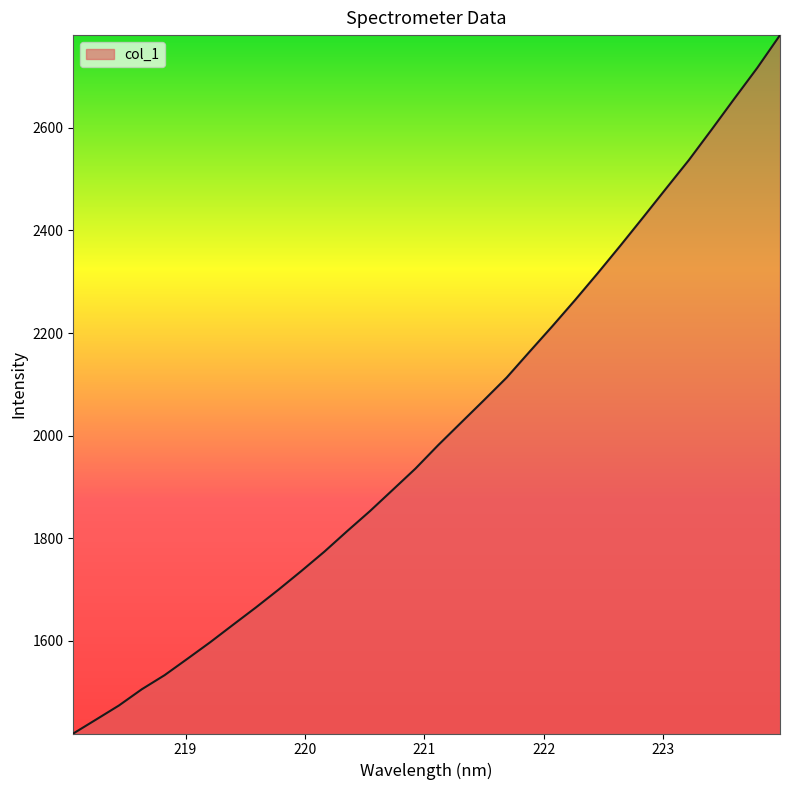

Does the chart display data point markers on the line(s)?

No